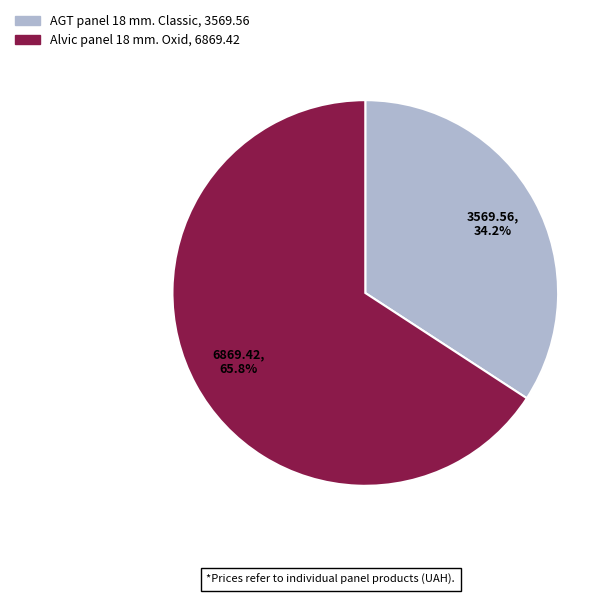

To the nearest percent, what is the combined percentage of Alvic panel 18 mm. Oxid and AGT panel 18 mm. Classic?

100%